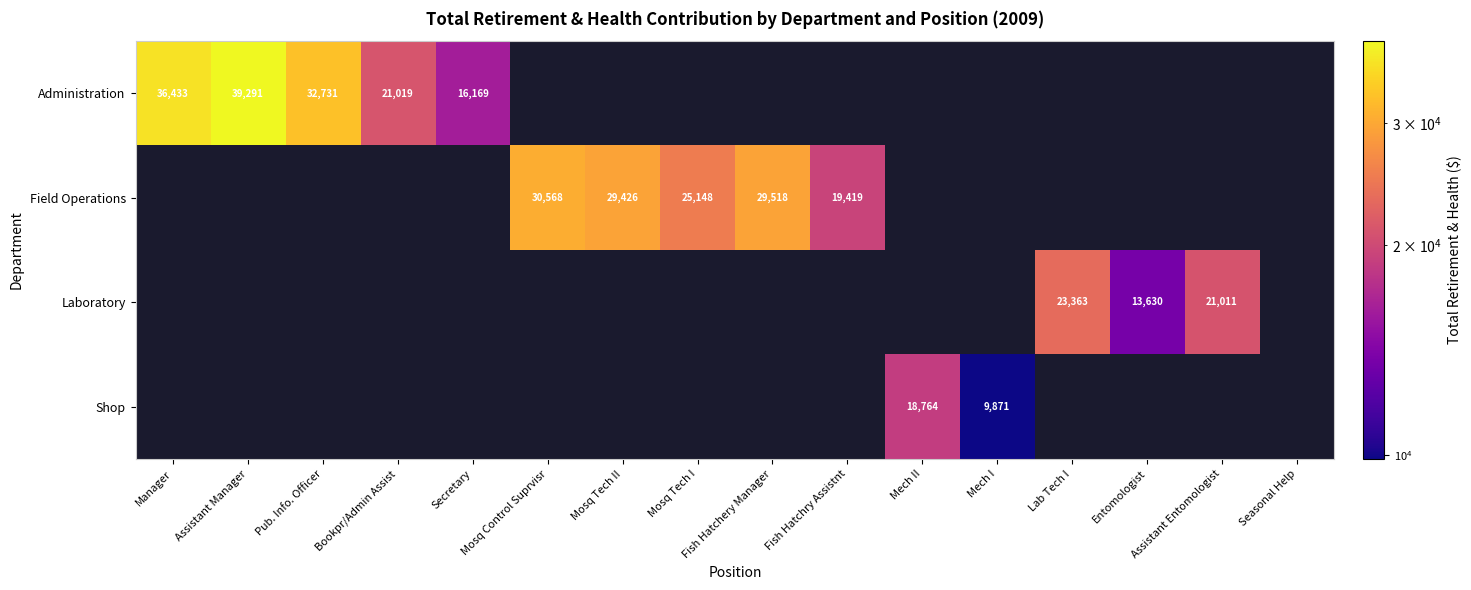

The value of Field Operations at Mosq Control Suprvisr is 30568. True or false?

True